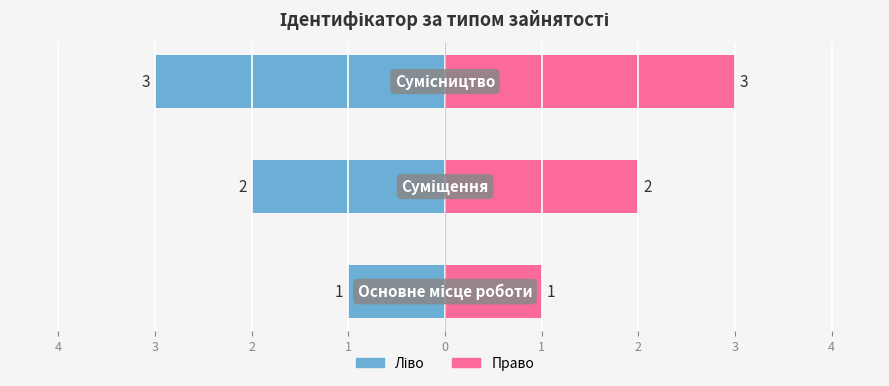

Approximately how many times larger is the value at Сумісництво compared to Суміщення?

1.5